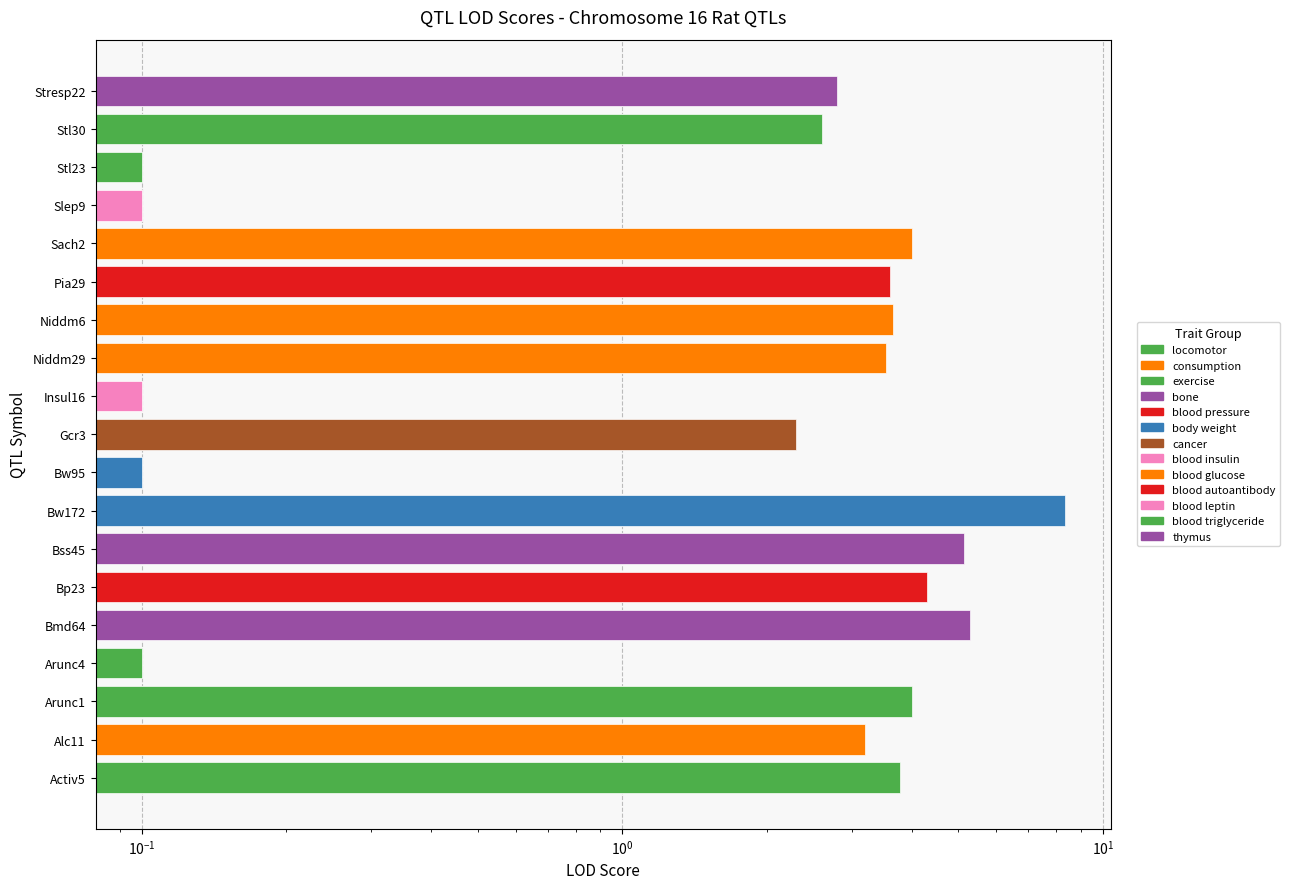

Does the chart contain any negative values?

No